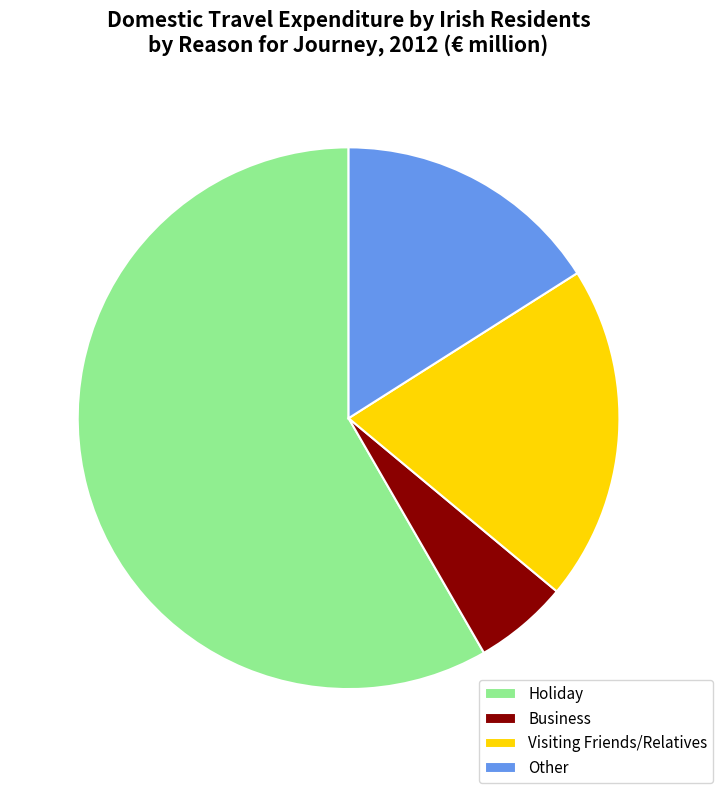

Combined, do Visiting Friends/Relatives and Other account for over 50%?

No